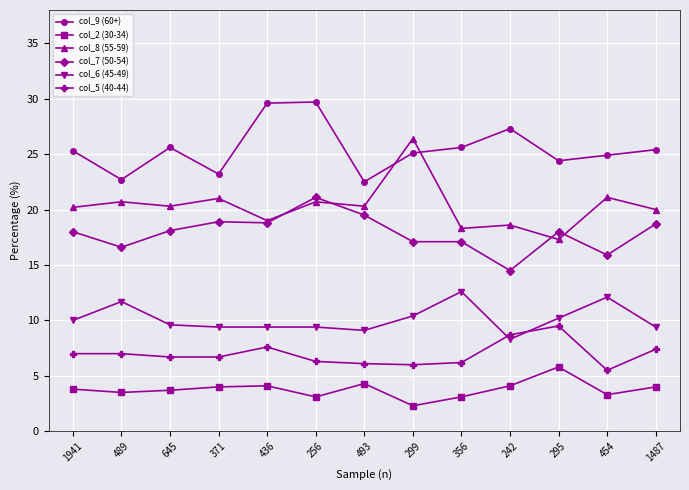

The value of col_8 (55-59) at 356 is 5.3. True or false?

False